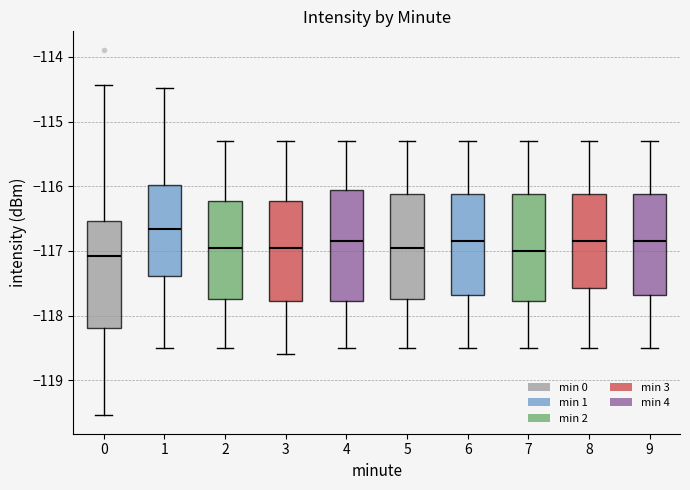

Which box has the highest median line?

1